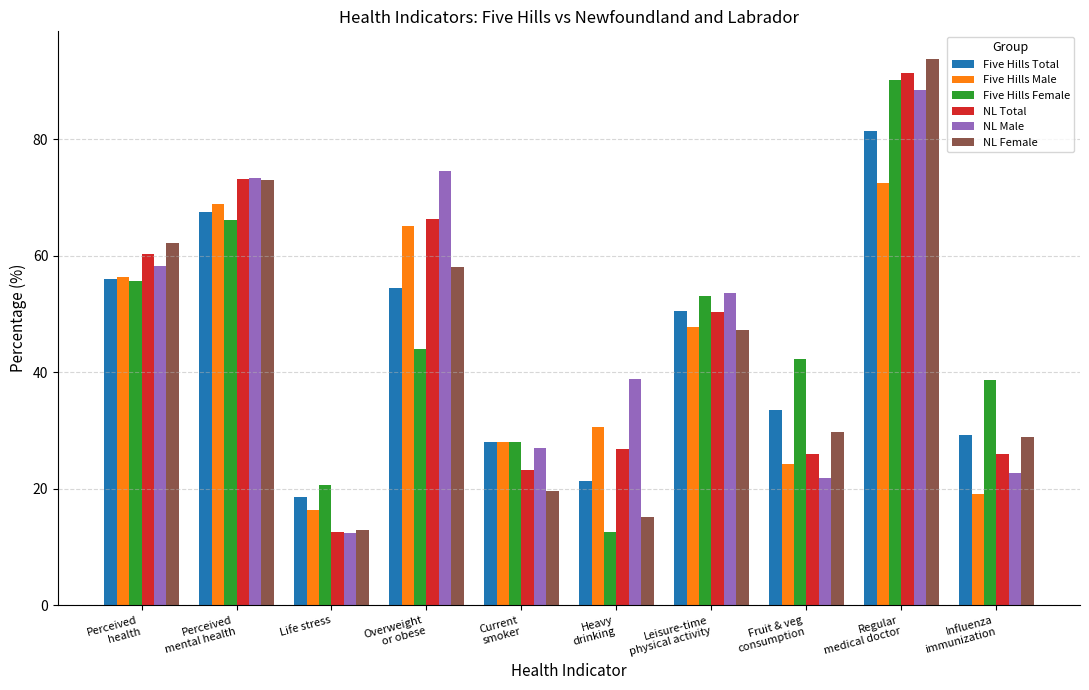

Are the bars grouped side by side (vs. stacked)?

Yes